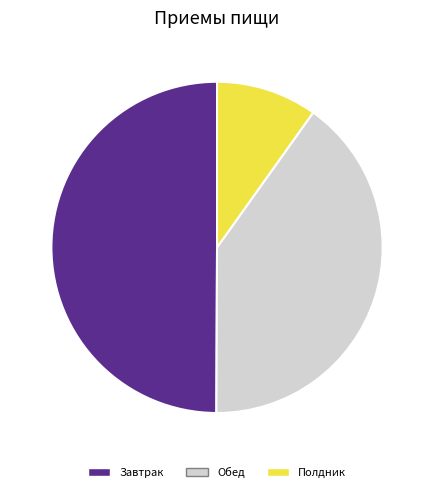

How many segments does this pie chart have?

3